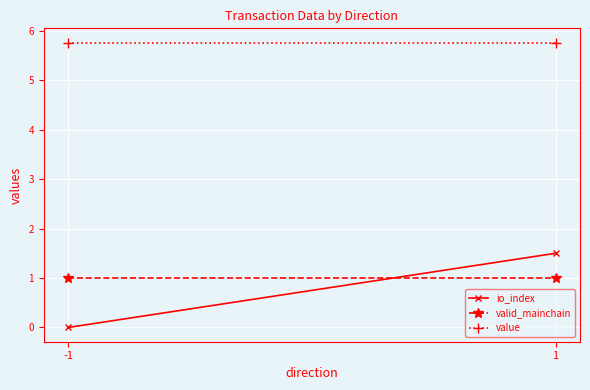

What is the total value across all series at 1?

8.3